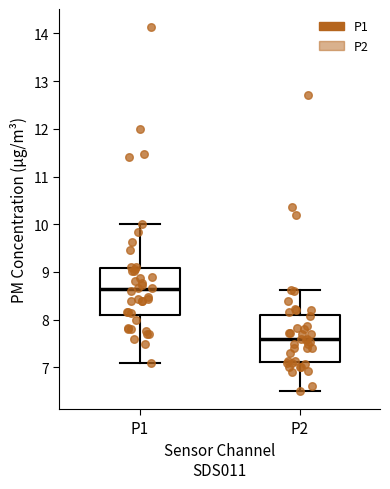

Where does the median line of the box for P1 sit on the y-axis? The values are not printed on the chart, so give them approximately, as read against the axis.

8.6